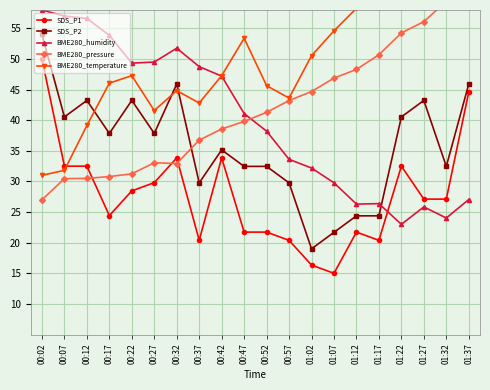

Which label corresponds to the smallest value in the chart?

01:07